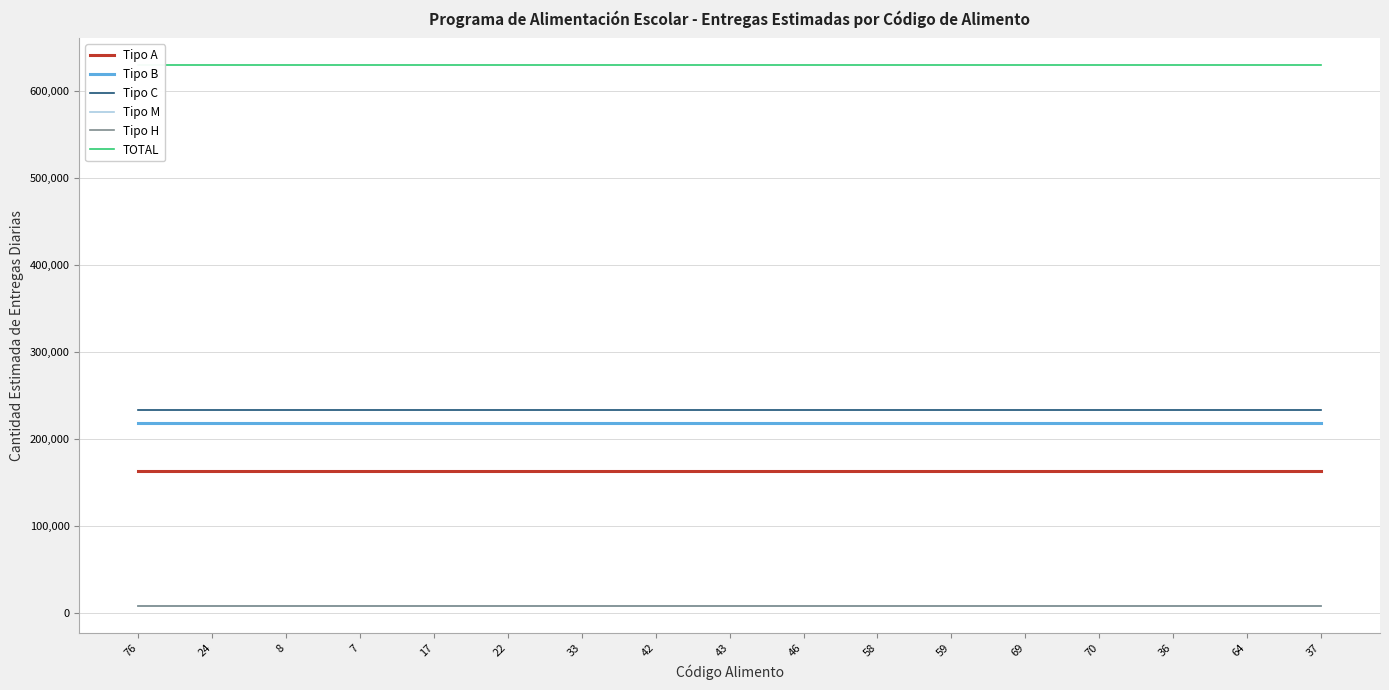

True or false: Tipo B and Tipo C intersect in this chart.

False